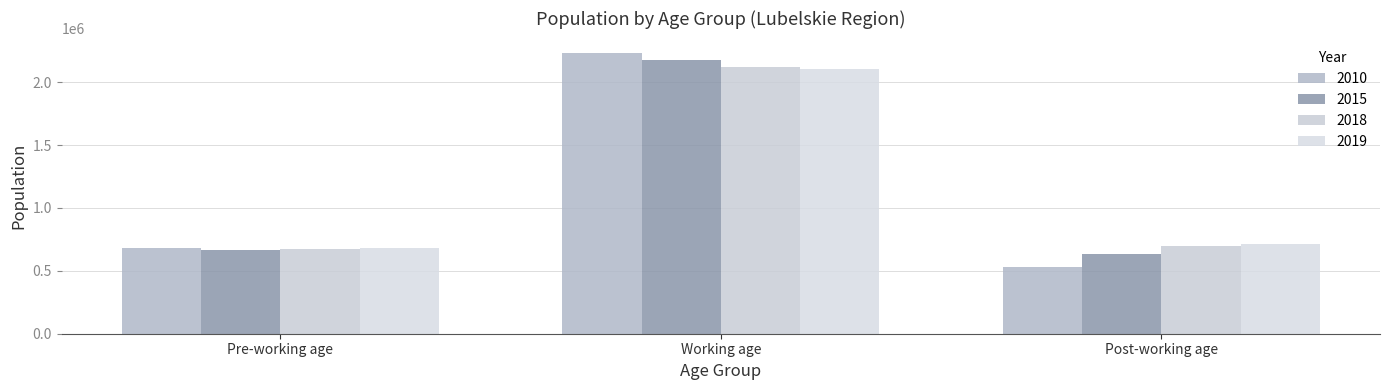

Between Post-working age and Working age, which is larger?

Working age